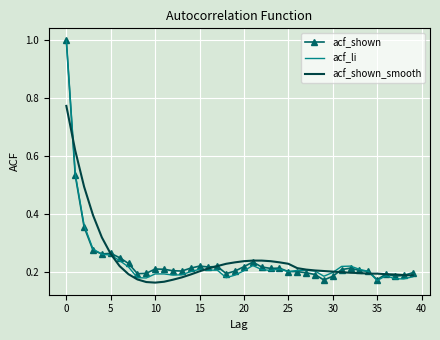

List the series in order of their peak value, highest first.

acf_shown, acf_li, acf_shown_smooth